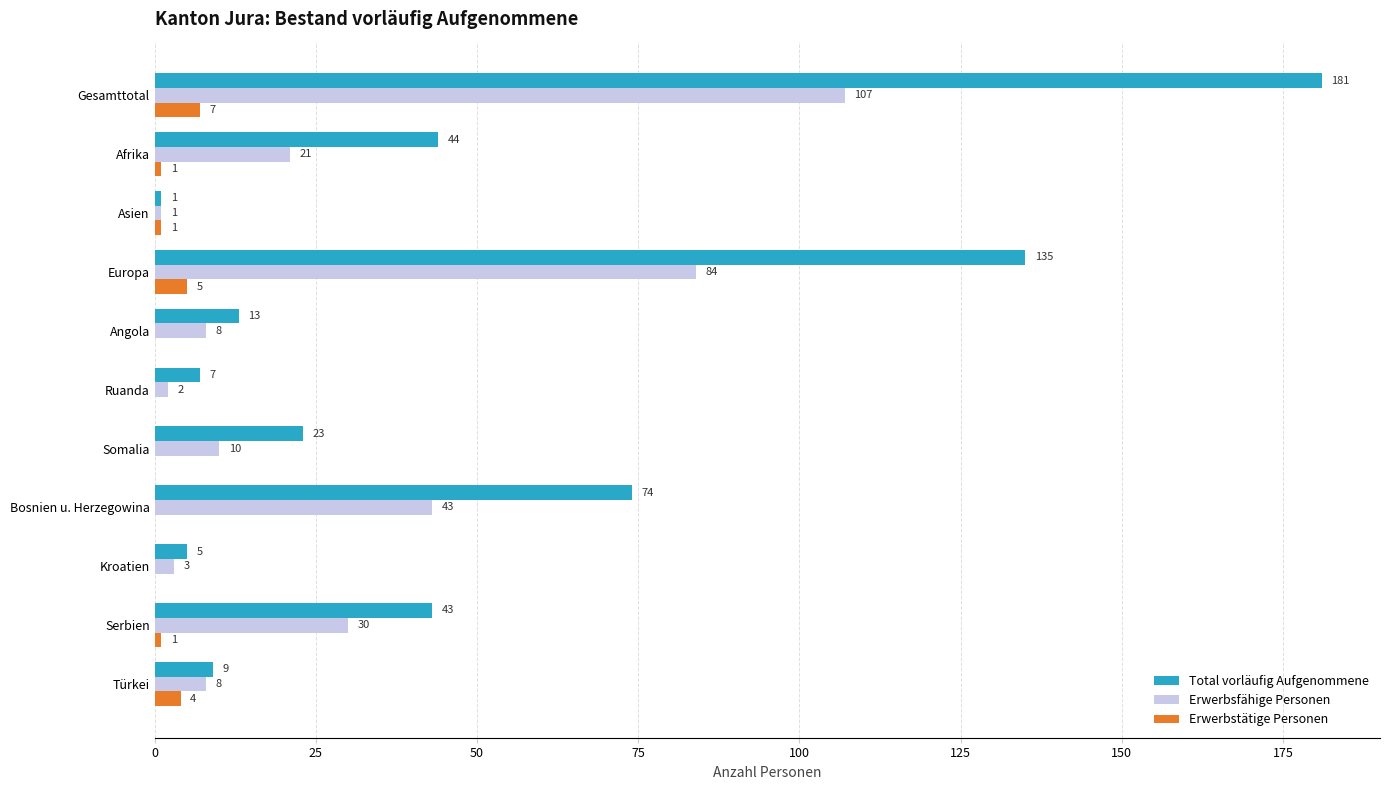

At which category is the sum across all series the highest?

Gesamttotal